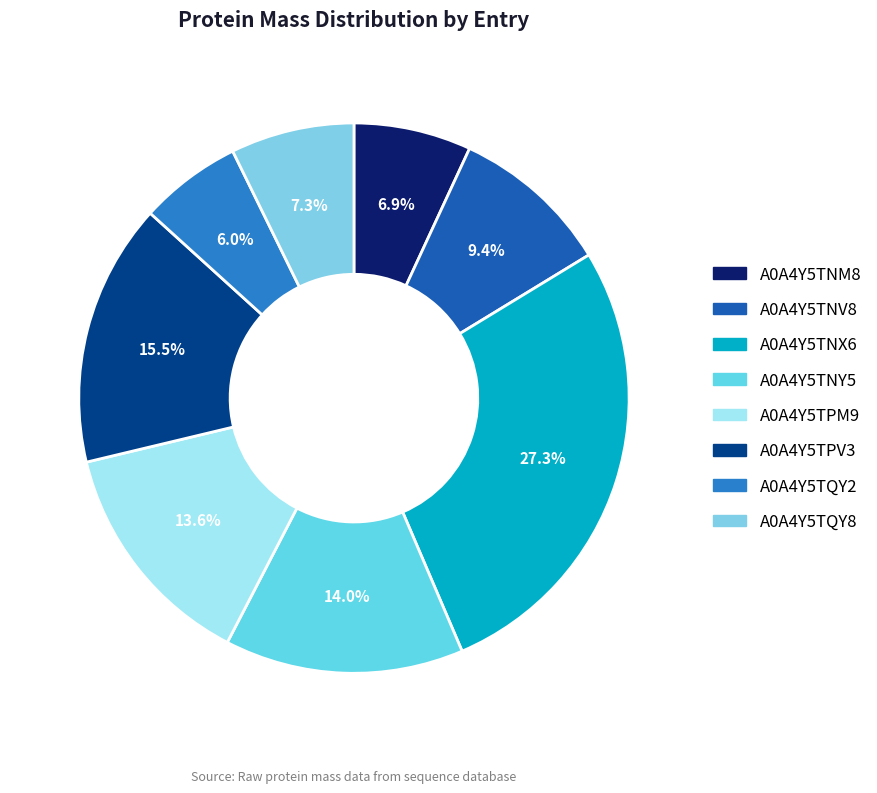

Does any single category account for the majority?

No